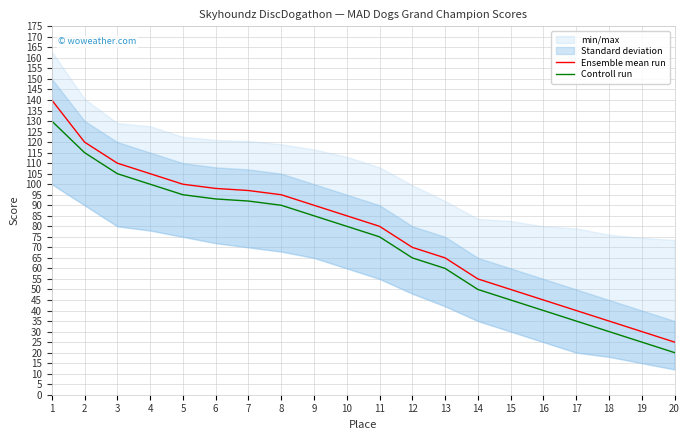

What is the sum of all Controll run values?

1430